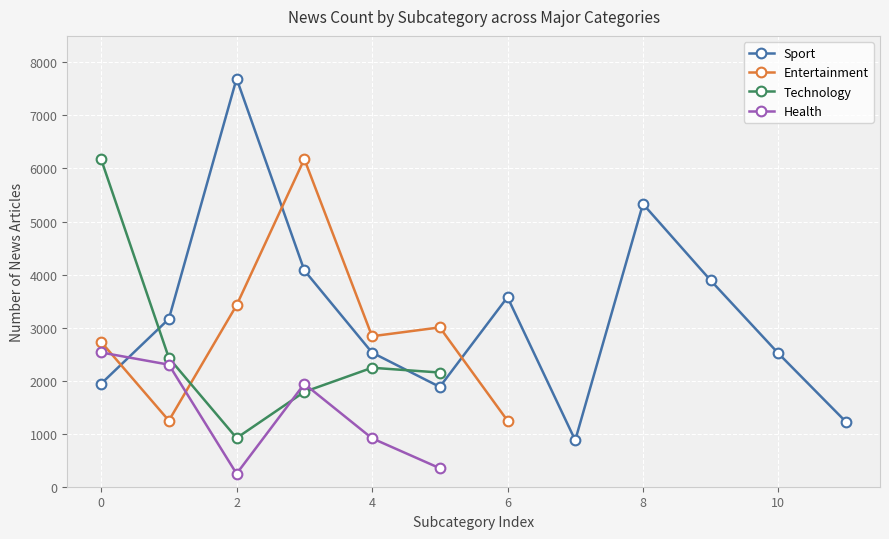

How many positive values does the Health series have?

6